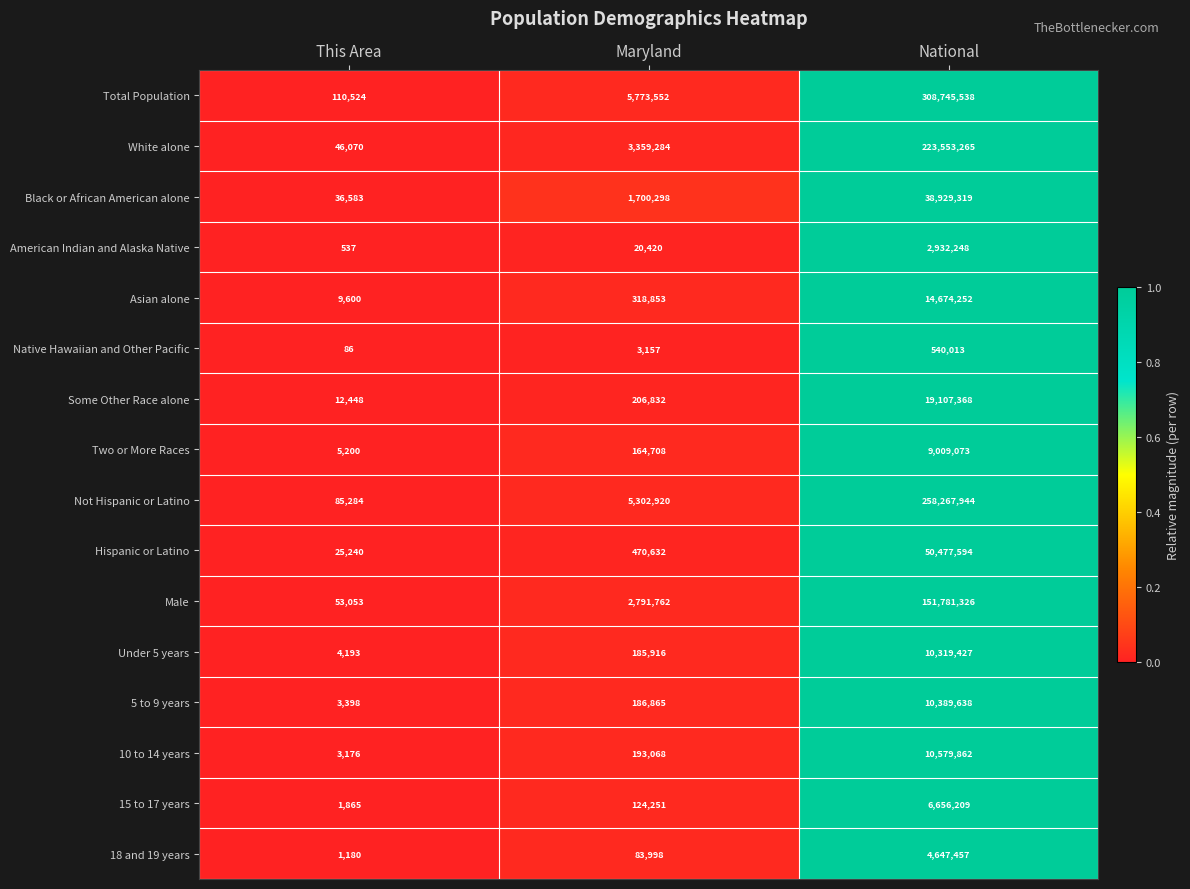

The Asian alone series shows 15243 at This Area. True or false?

False